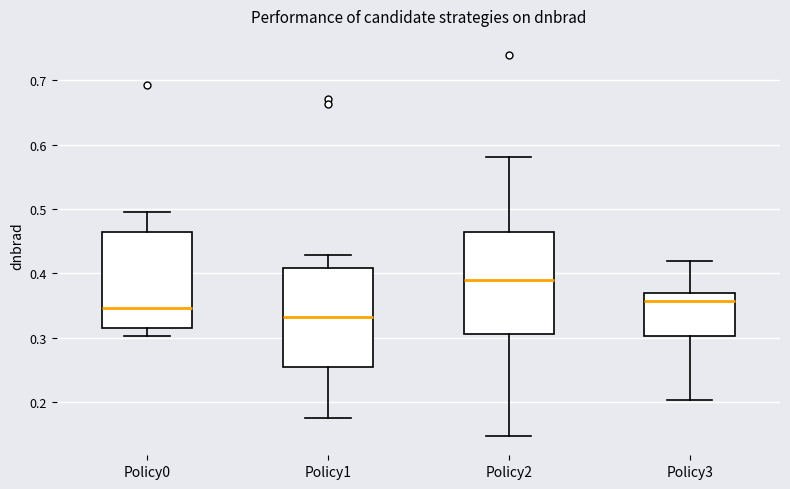

Where is the upper edge of the box for Policy2 on the y-axis? The values are not printed on the chart, so give them approximately, as read against the axis.

0.46